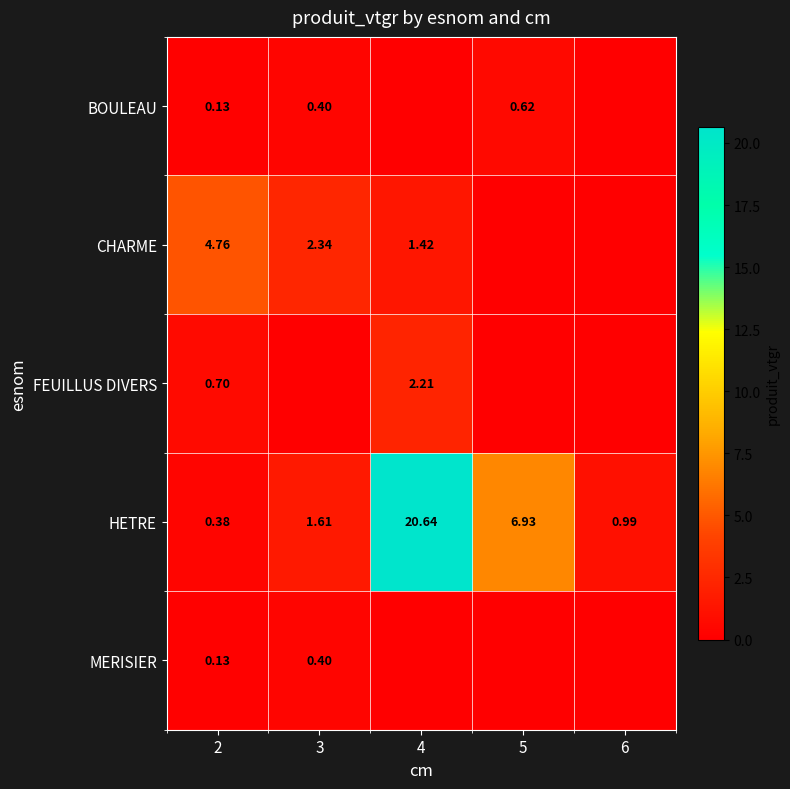

What is the maximum value for FEUILLUS DIVERS?

2.2